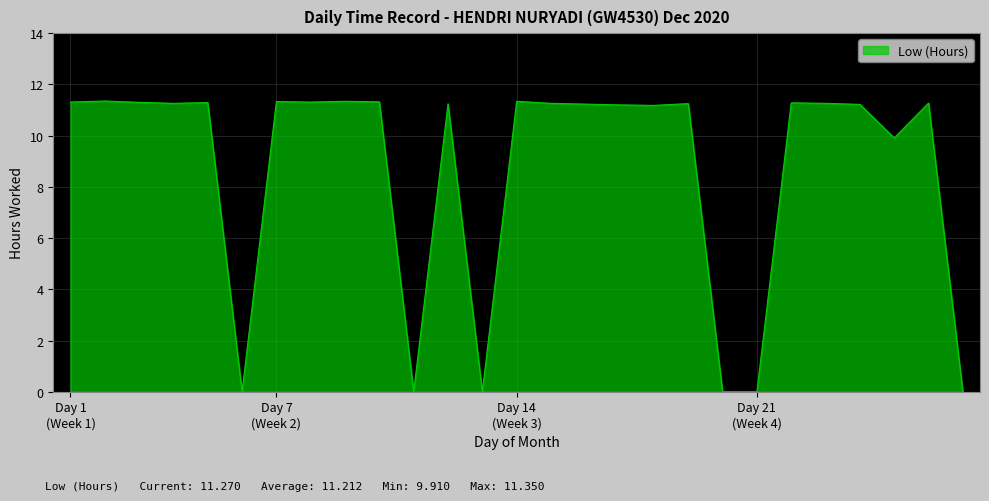

How many lines are shown in the chart?

1